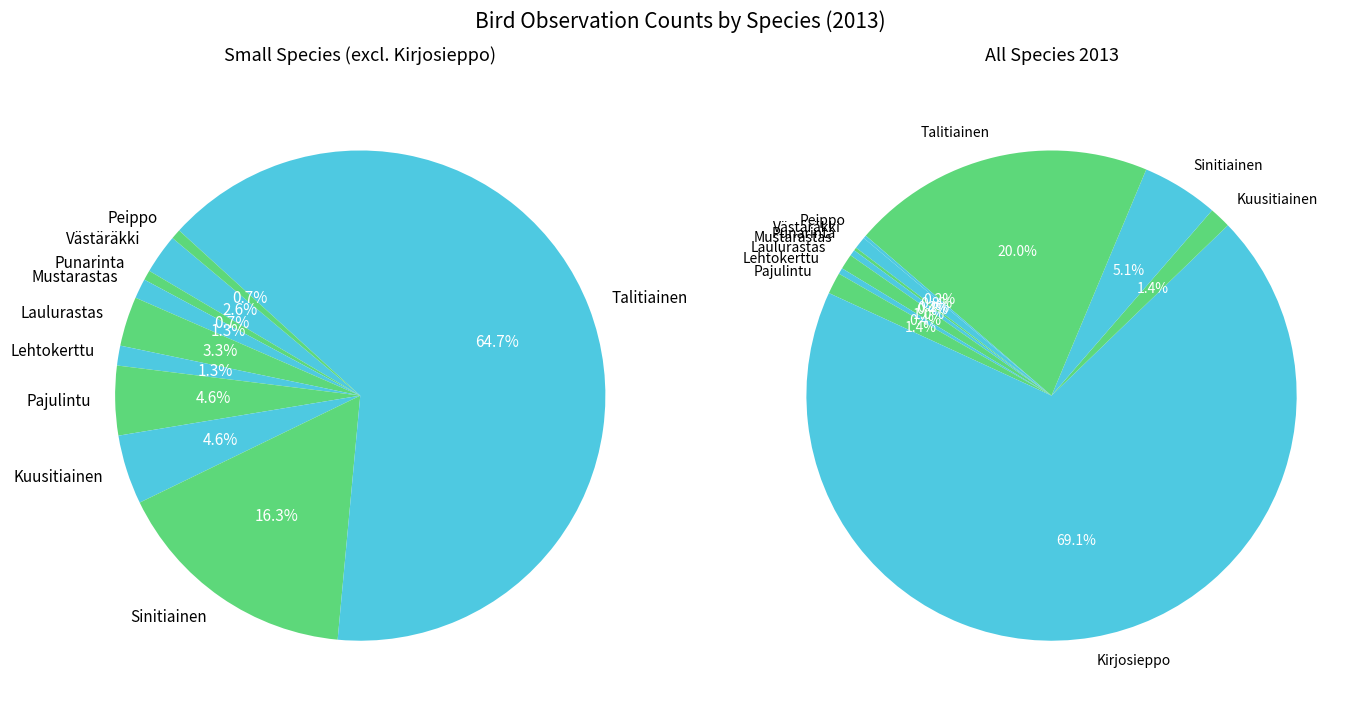

Is there a majority slice in this chart?

Yes